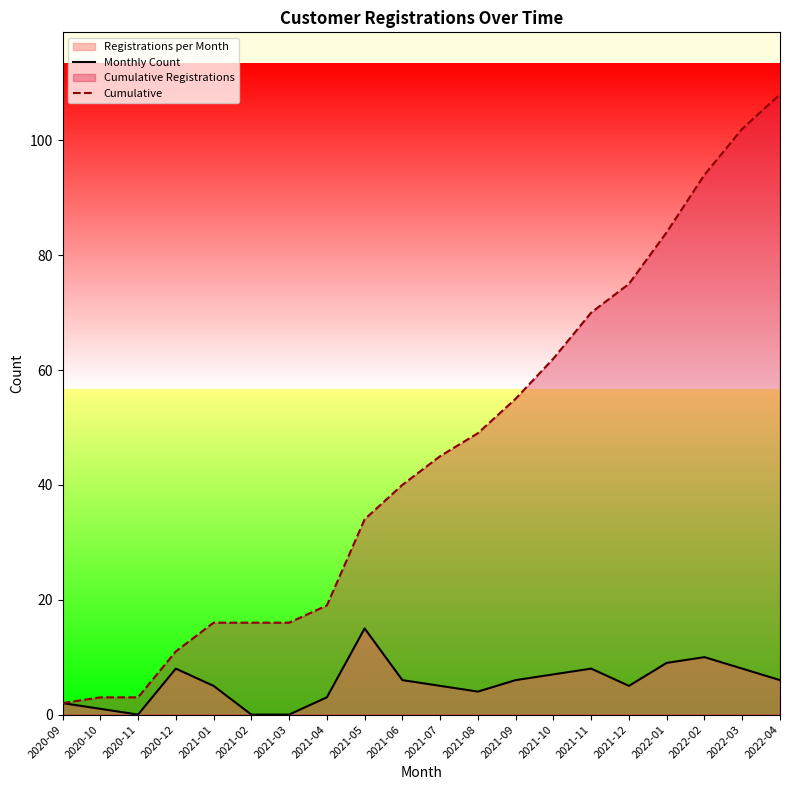

What is the total value across all series at 2020-12?

19